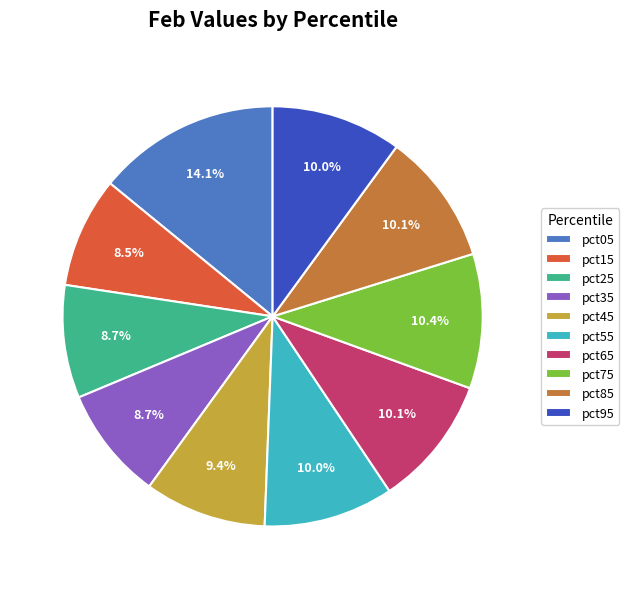

Is pct55 the majority of the pie?

No